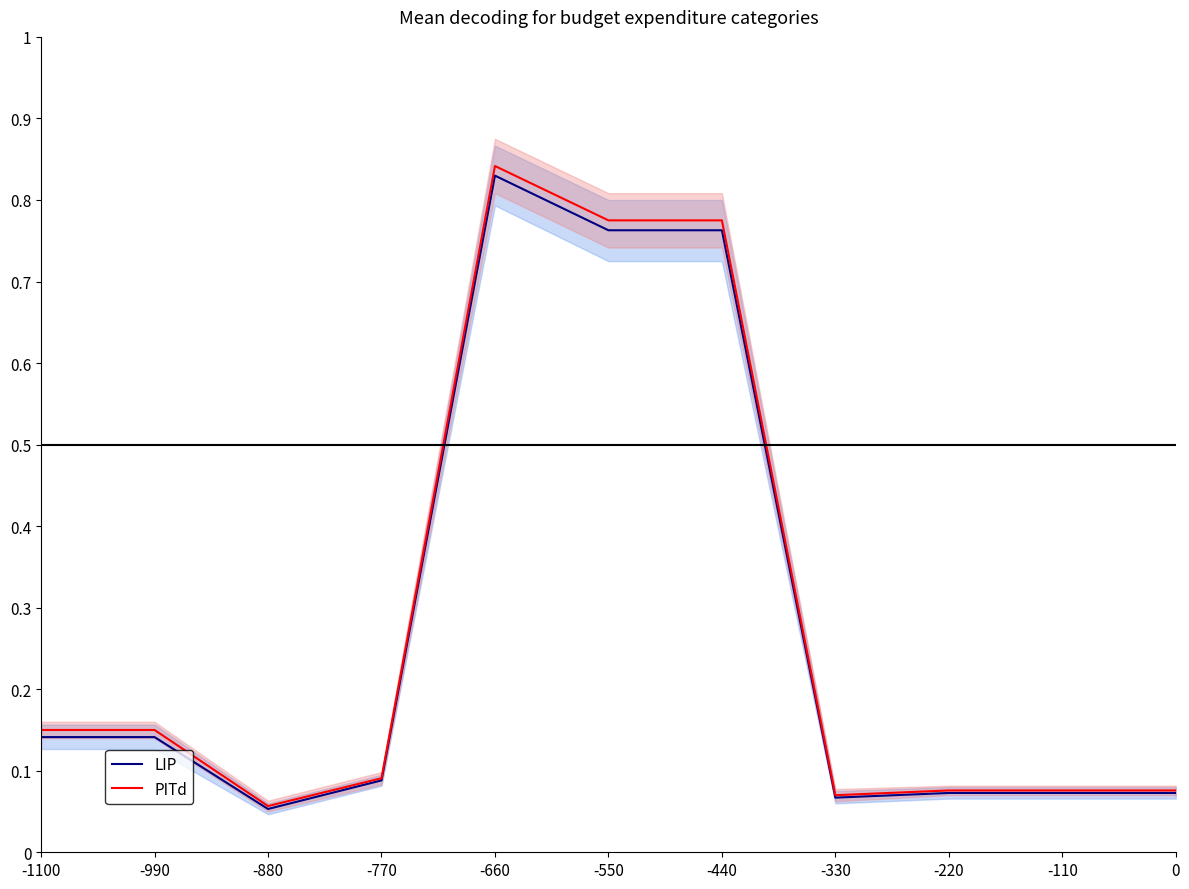

What are all the series names shown in the legend?

LIP, PITd